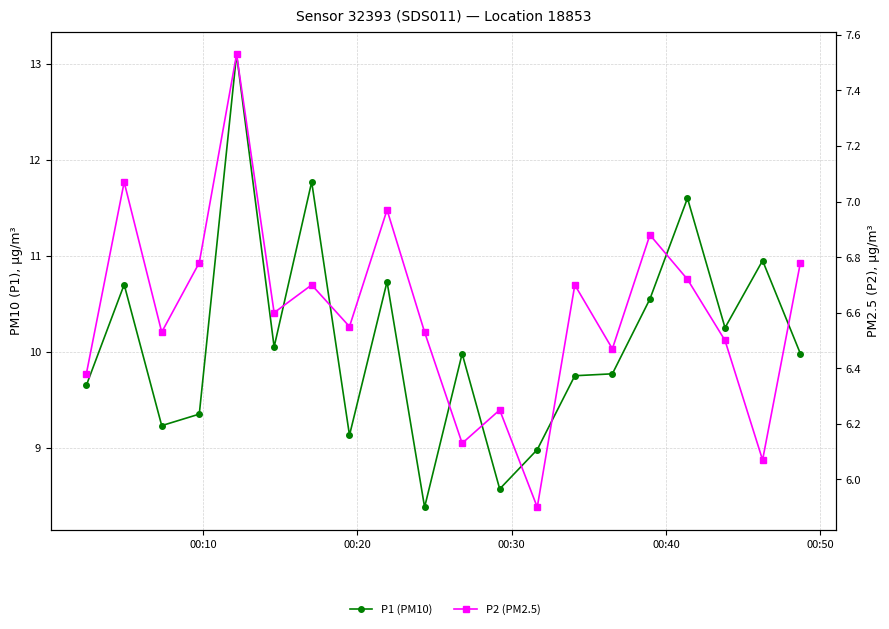

What are all the series names shown in the legend?

P1 (PM10), P2 (PM2.5)